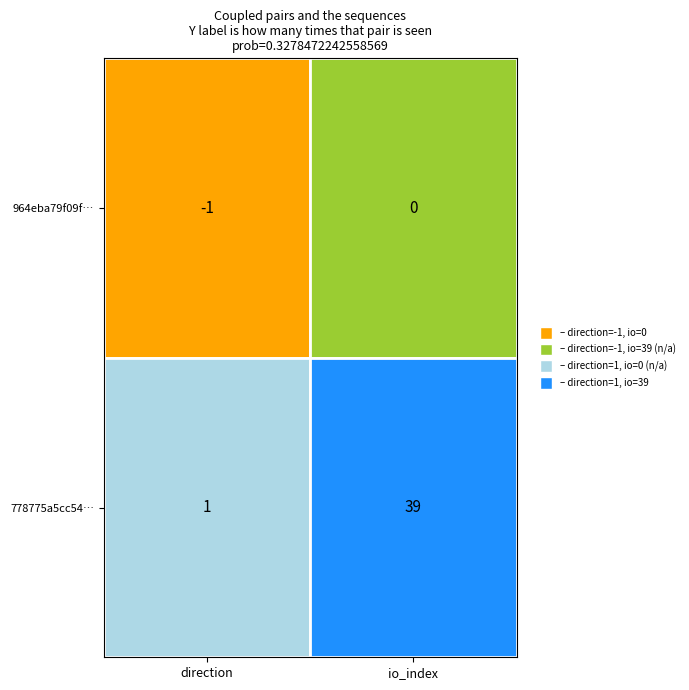

Which has a higher value, 0 or 1?

1